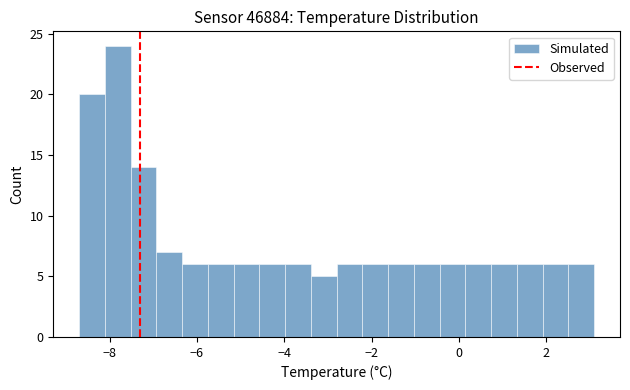

Read against the x-axis, roughly where is the centre of the tallest bar?

-7.8